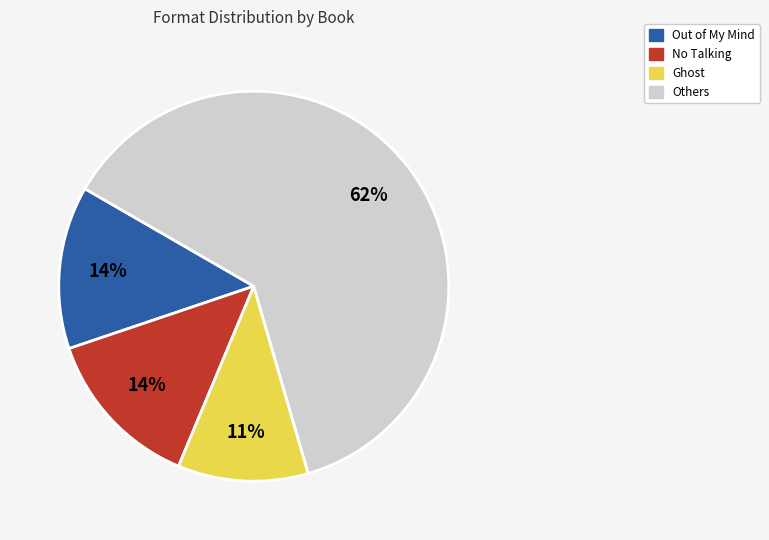

Does any single category account for the majority?

Yes